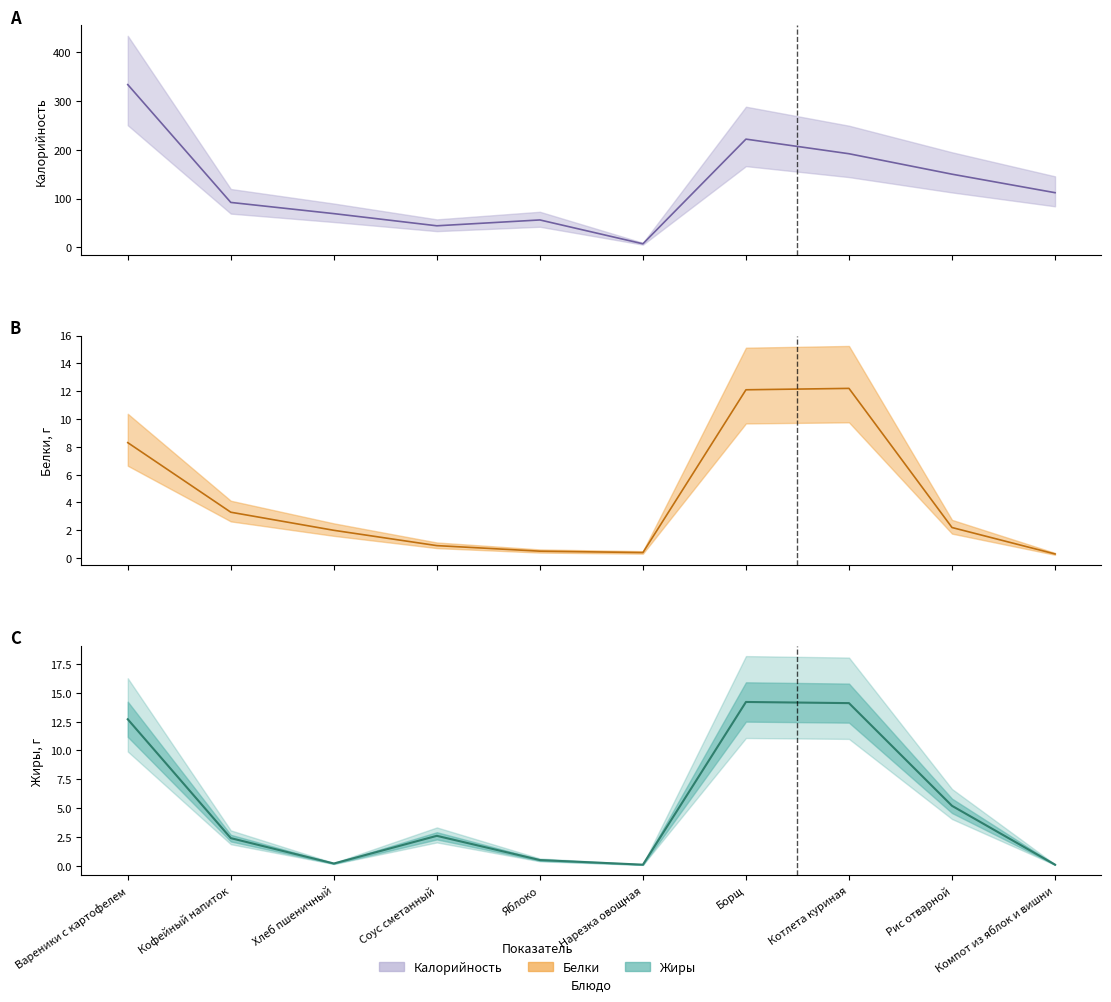

What position from the right is Хлеб пшеничный?

8